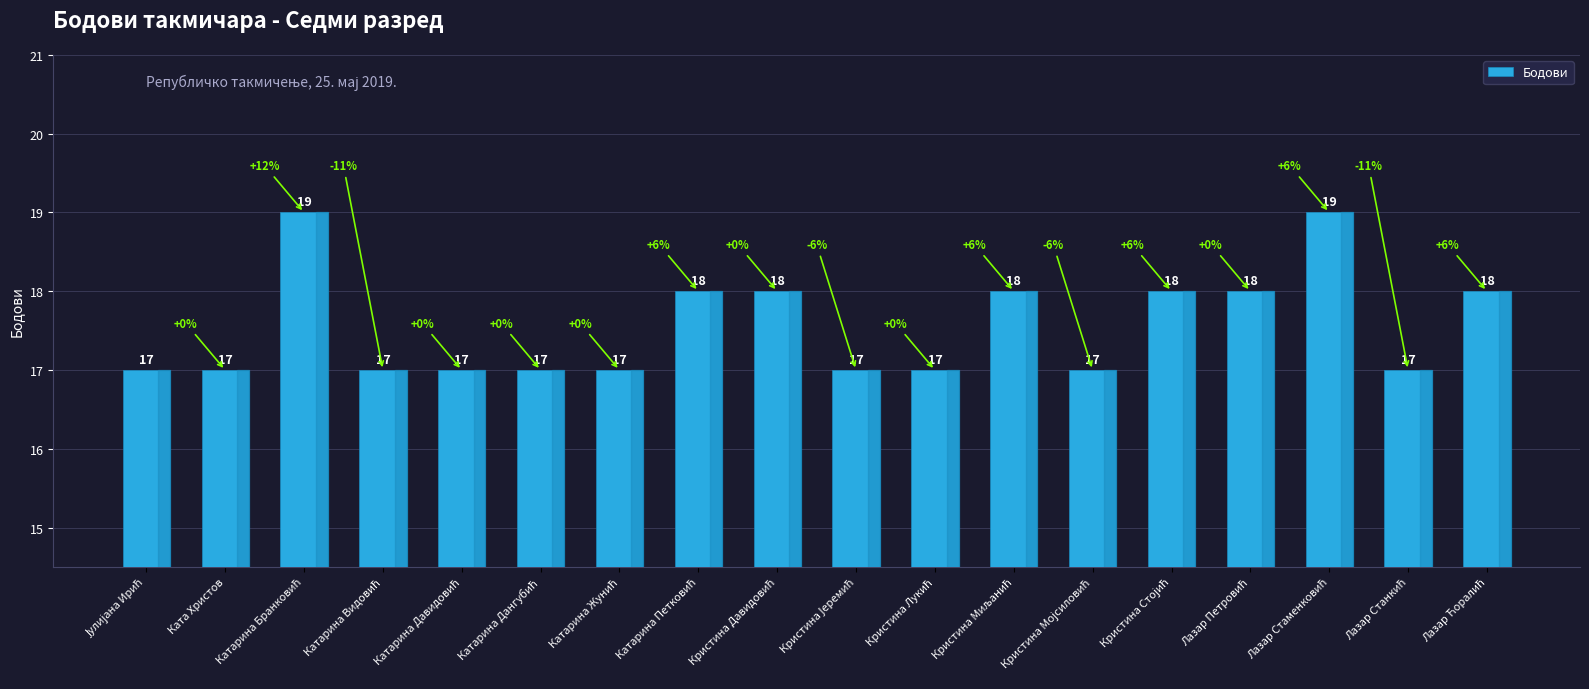

How many values are between 17 and 18?

16